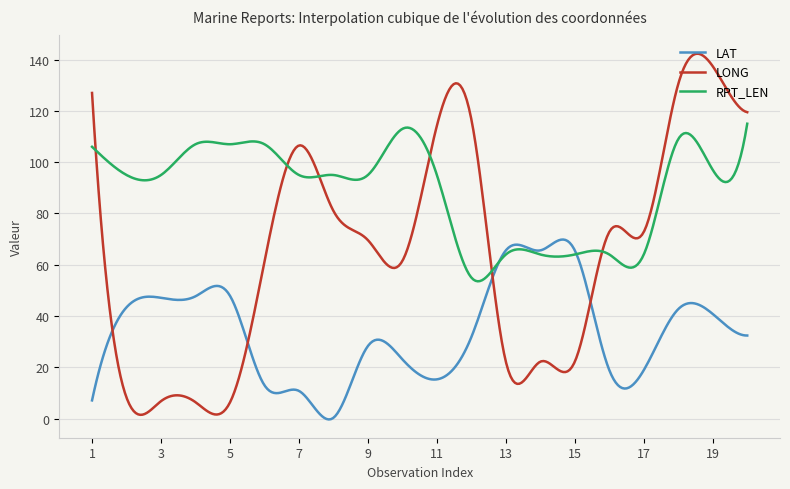

True or false: RPT_LEN and LONG intersect in this chart.

True